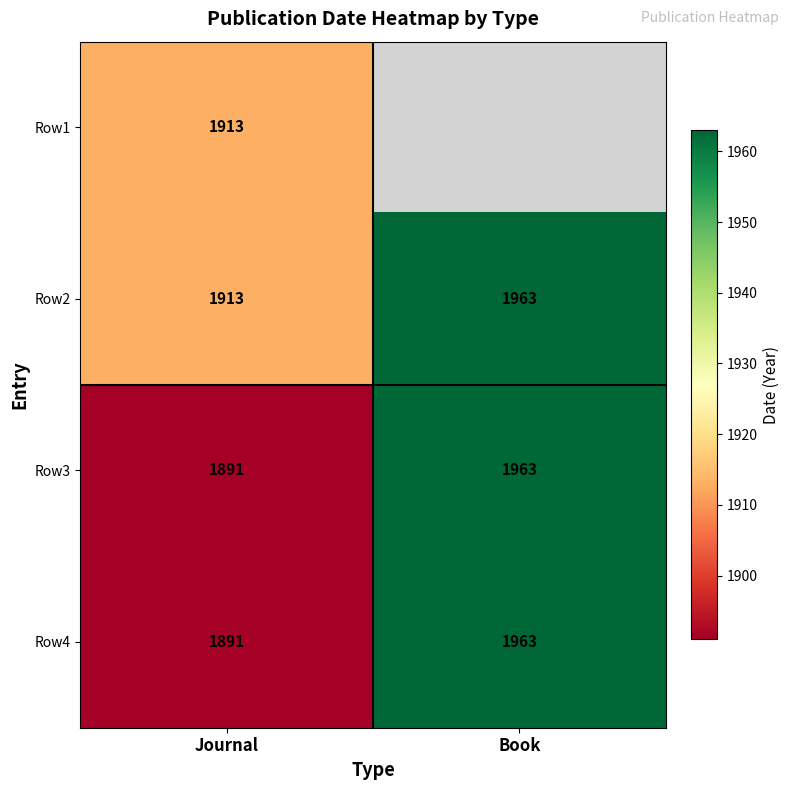

At which category is the sum across all series the highest?

Journal